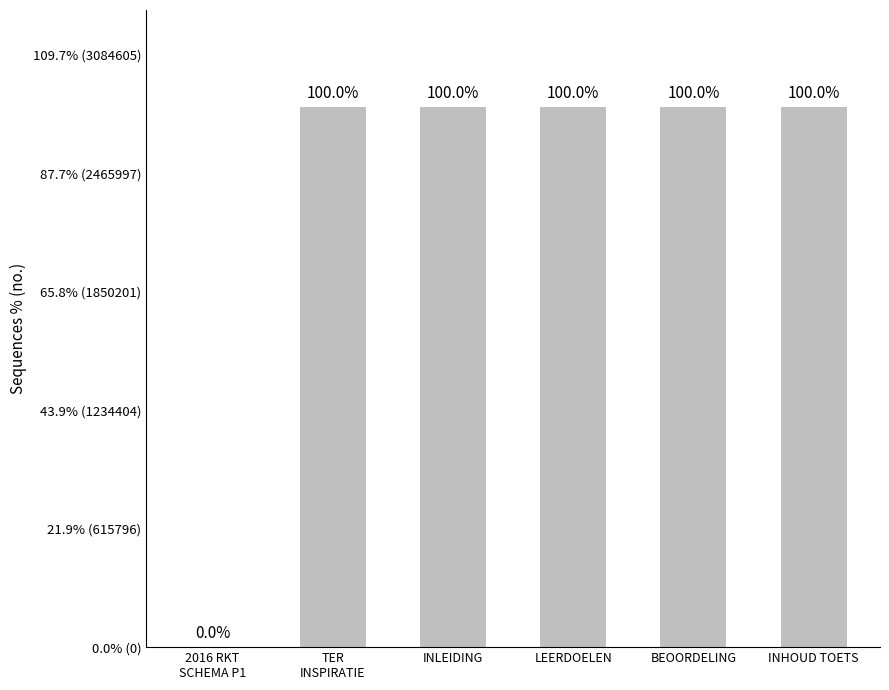

True or false: the data shows 2811853 at LEERDOELEN.

True